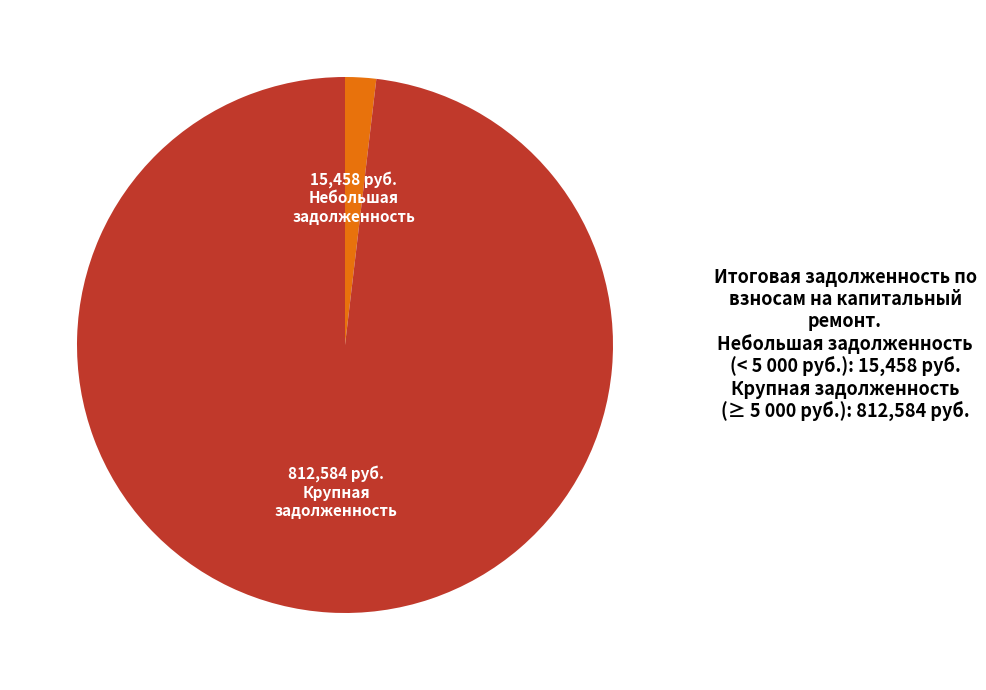

Do Крупная задолженность and Небольшая задолженность together represent more than half of the pie?

Yes